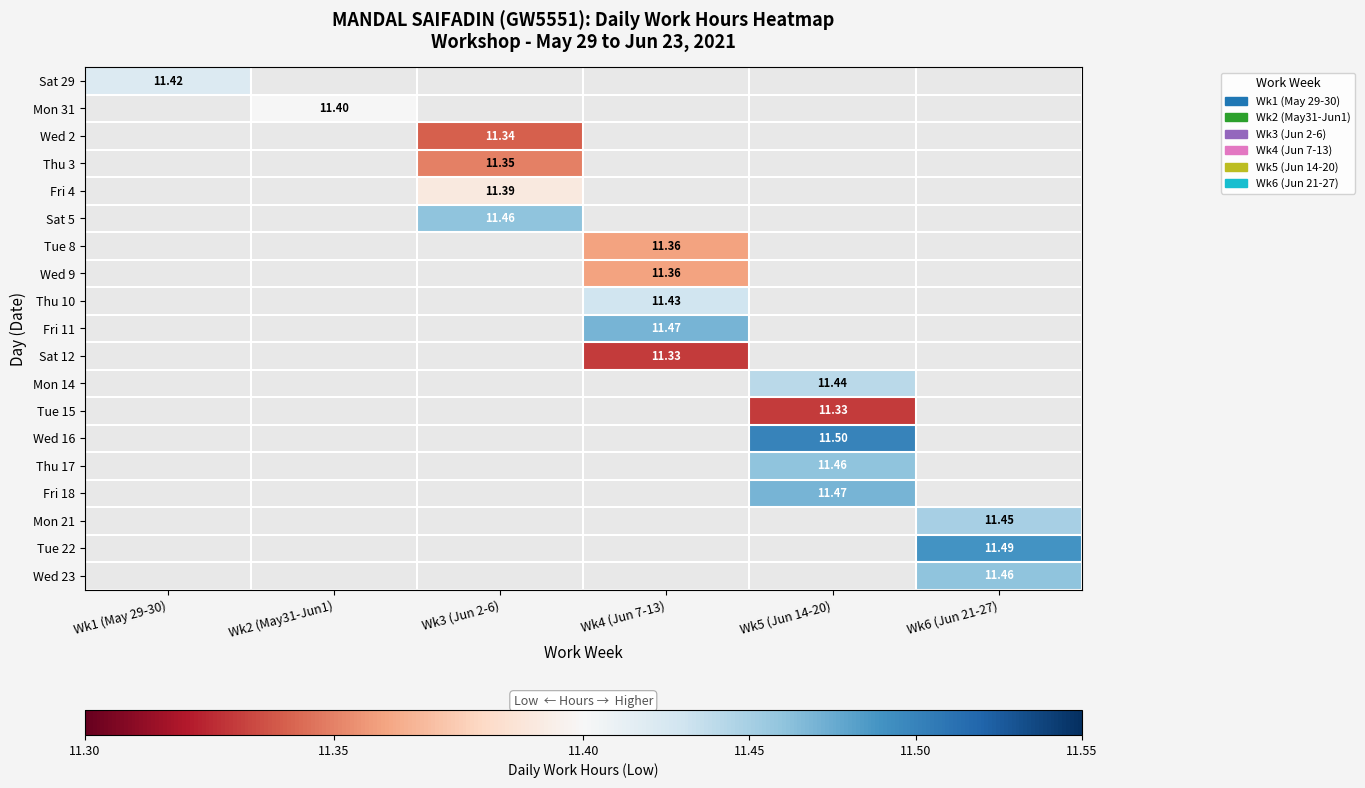

Which has a higher value, Wk2 (May31-Jun1) or Wk1 (May 29-30)?

Wk1 (May 29-30)